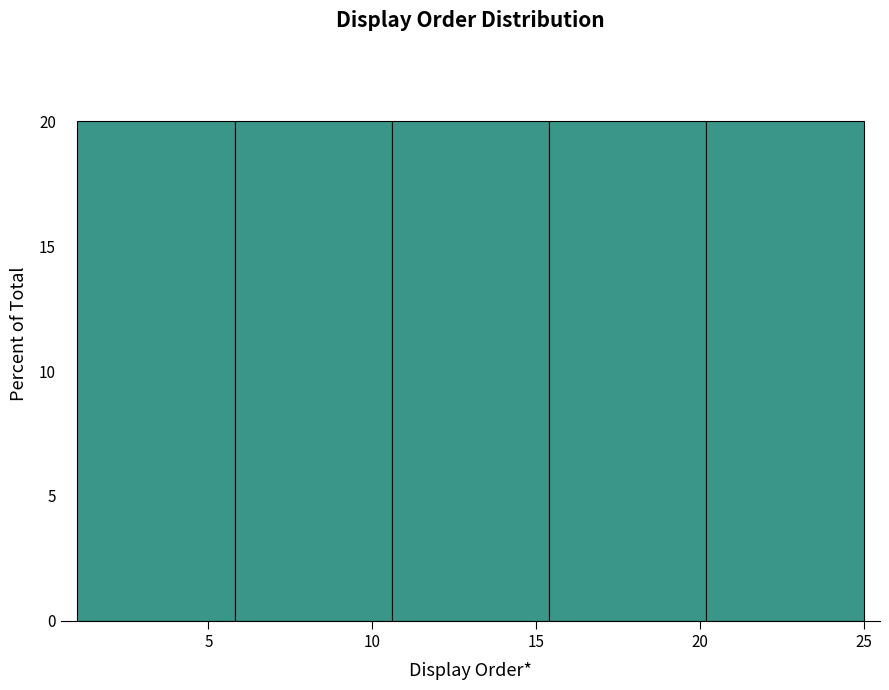

Reading left to right, transcribe this chart: for each bar, give the range it covers on the x-axis and its height. Neither the bar edges nor the heights are printed on the chart, so give them approximately, as read against the axes.

1.0 to 5.8: 20
5.8 to 10.6: 20
10.6 to 15.4: 20
15.4 to 20.2: 20
20.2 to 25.0: 20